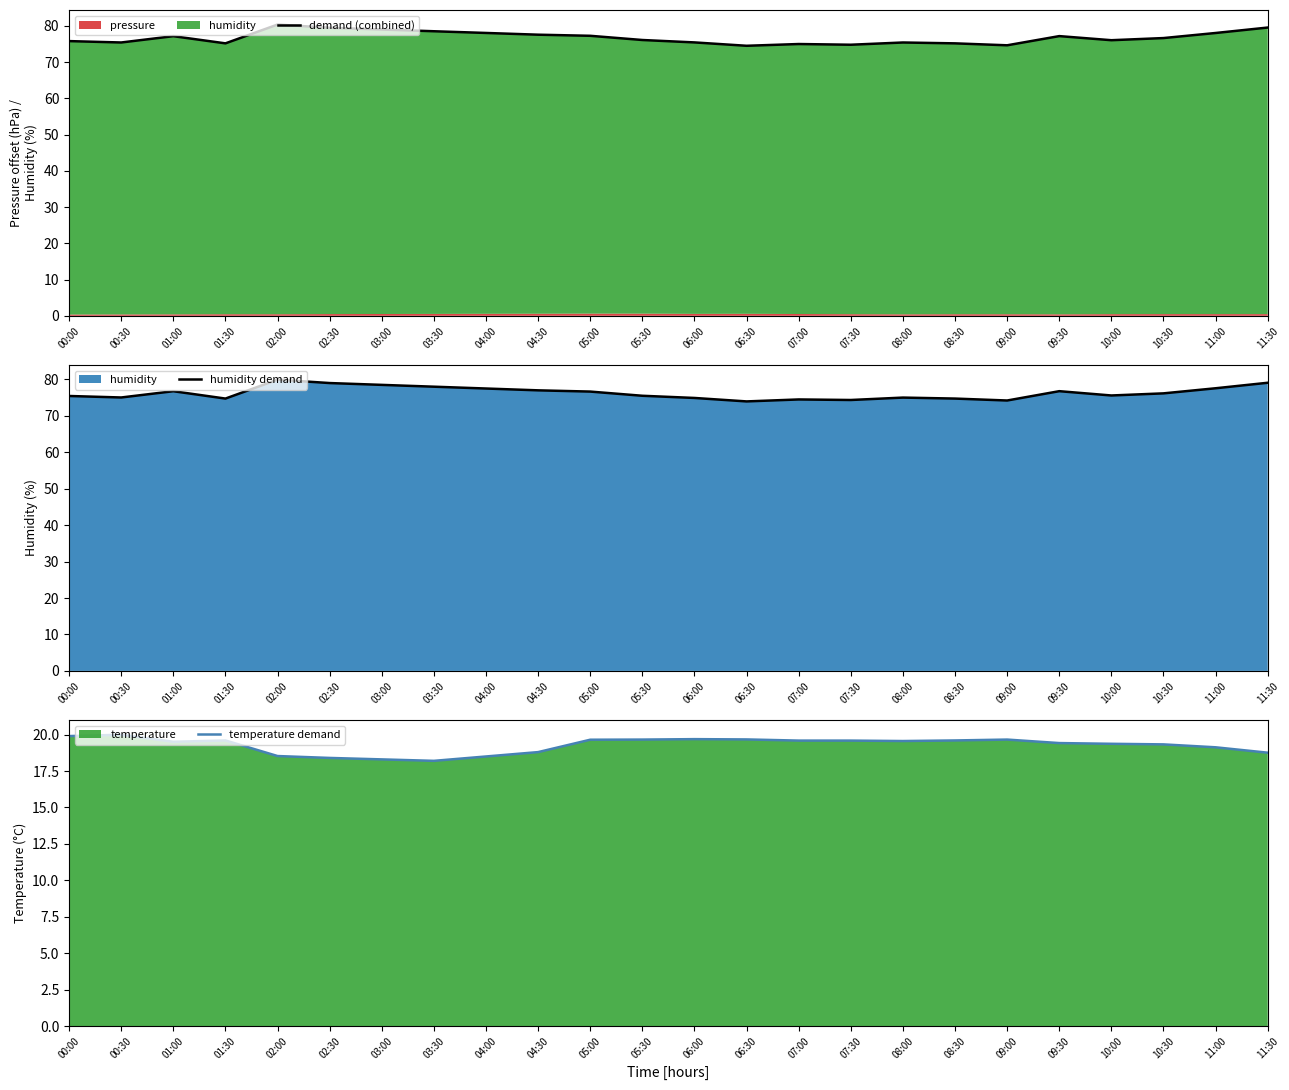

What is the average value of the temperature demand series?

19.3